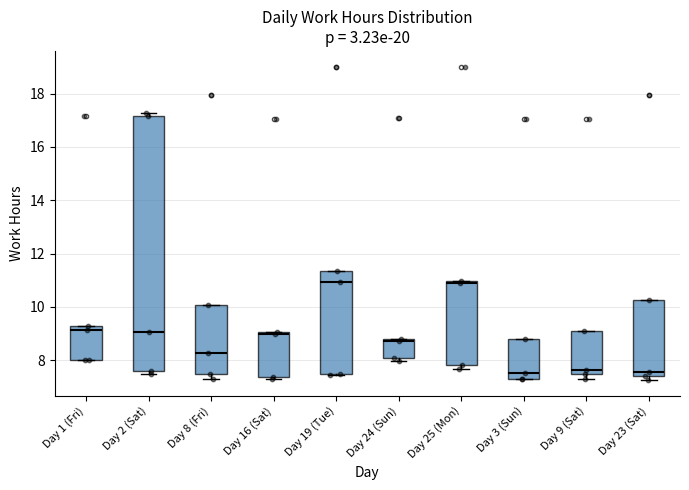

Reading left to right, read every box against the y-axis: the position of its median line, the range the box covers, and the ends of its whiskers. The values are not printed on the chart, so give them approximately, as read against the axis.

Day 1 (Fri): median 9.2 (just below the box's upper edge), box 8.0 to 9.2, whiskers 8.0 to 9.2
Day 2 (Sat): median 9.0, box 7.6 to 17.2, whiskers 7.4 to 17.2 (just above the box's upper edge)
Day 8 (Fri): median 8.2, box 7.4 to 10.0, whiskers 7.4 (just below the box's lower edge) to 10.0
Day 16 (Sat): median 9.0, box 7.4 to 9.0, whiskers 7.2 to 9.0
Day 19 (Tue): median 11.0, box 7.4 to 11.4, whiskers 7.4 to 11.4
Day 24 (Sun): median 8.8 (just below the box's upper edge), box 8.2 to 8.8, whiskers 8.0 to 8.8
Day 25 (Mon): median 11.0 (just below the box's upper edge), box 7.8 to 11.0, whiskers 7.6 to 11.0
Day 3 (Sun): median 7.6, box 7.4 to 8.8, whiskers 7.2 to 8.8
Day 9 (Sat): median 7.6, box 7.4 to 9.0, whiskers 7.2 to 9.0
Day 23 (Sat): median 7.6, box 7.4 to 10.2, whiskers 7.2 to 10.2